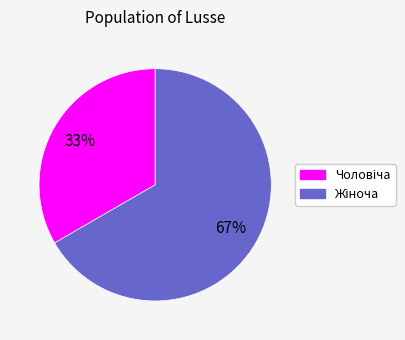

Does any single category account for the majority?

Yes